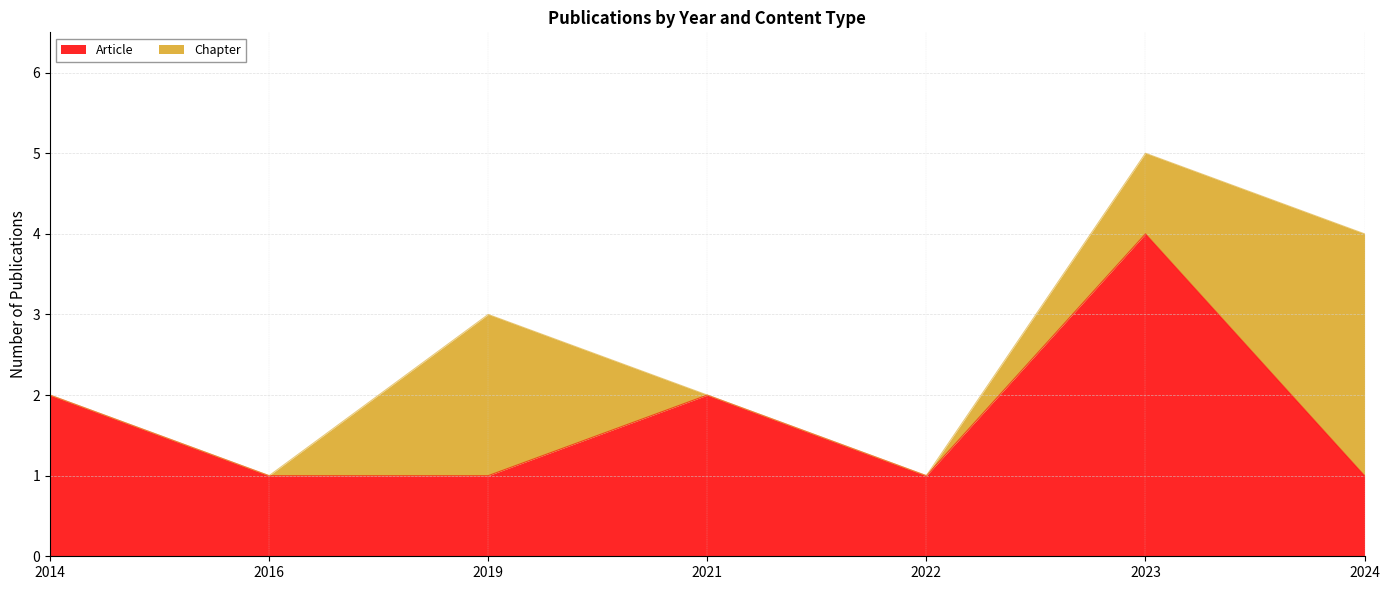

Where is the first local minimum?

2022